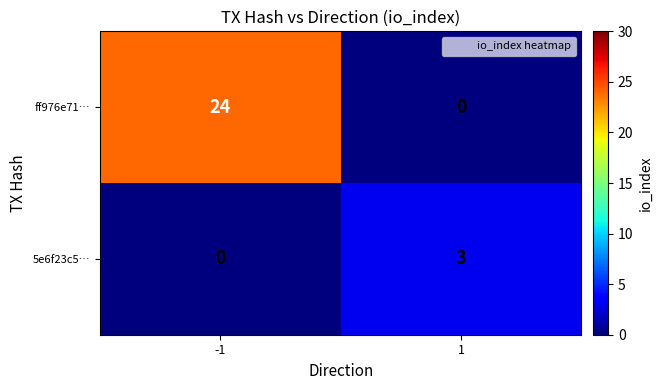

The 5e6f23c5… series shows 4 at 1. True or false?

False